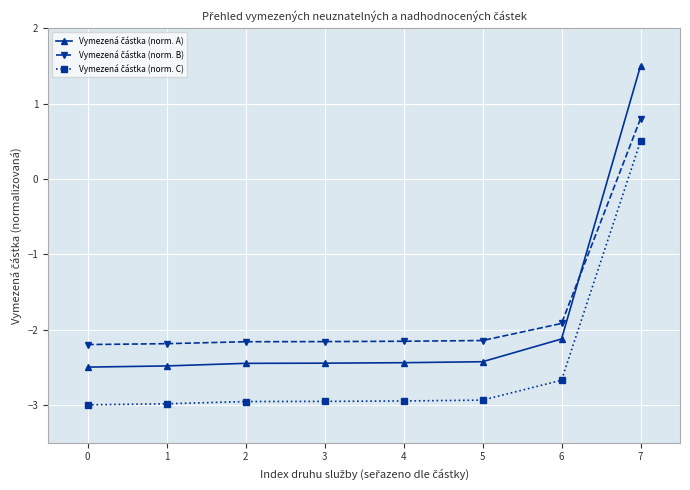

At which category is the sum across all series the highest?

7